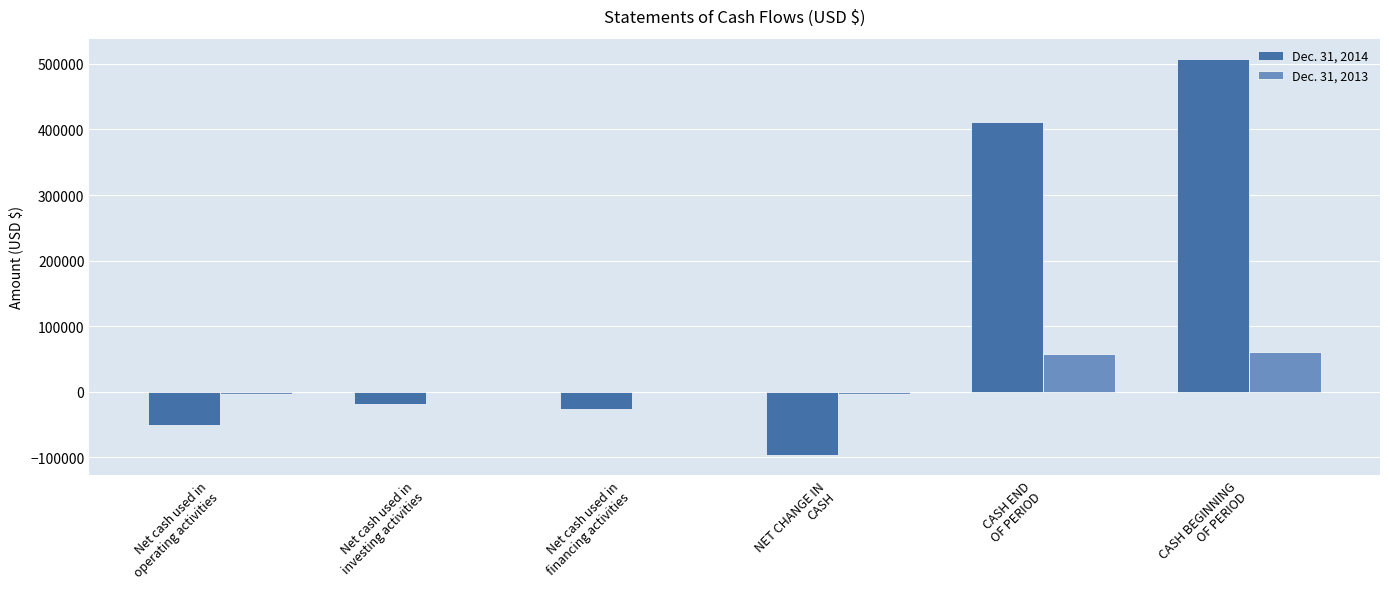

Are the bars grouped side by side (vs. stacked)?

Yes